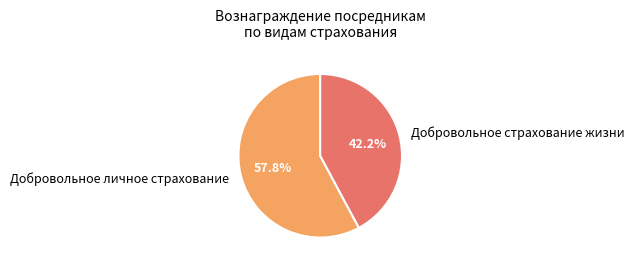

Which slice represents more than half of the pie?

Добровольное личное страхование